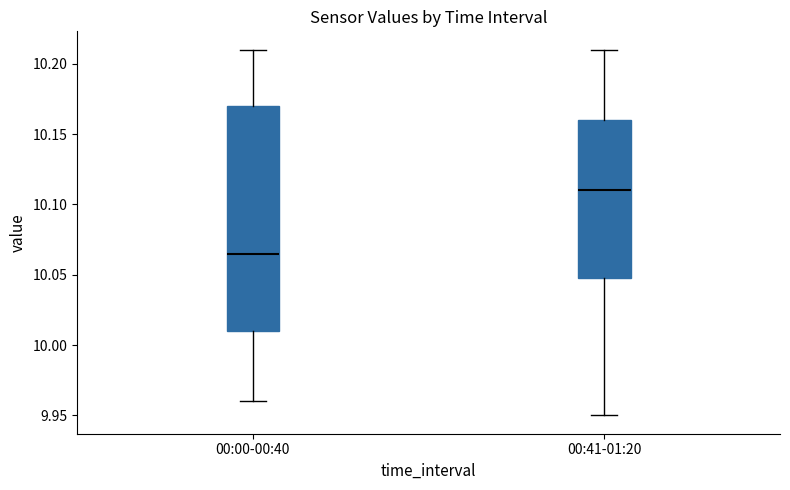

Which box's median line is the lowest?

00:00-00:40